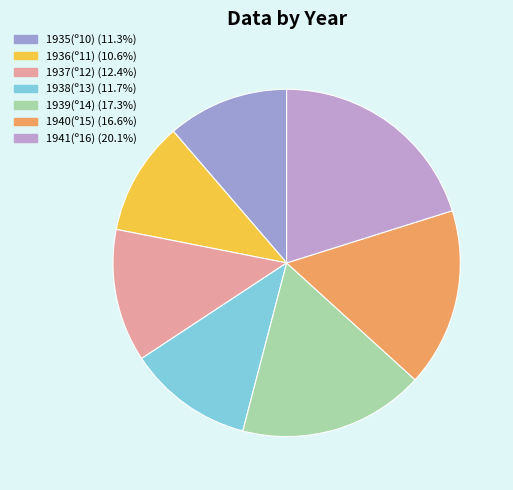

Rank the categories by value from highest to lowest.

1941(º16), 1939(º14), 1940(º15), 1937(º12), 1938(º13), 1935(º10), 1936(º11)